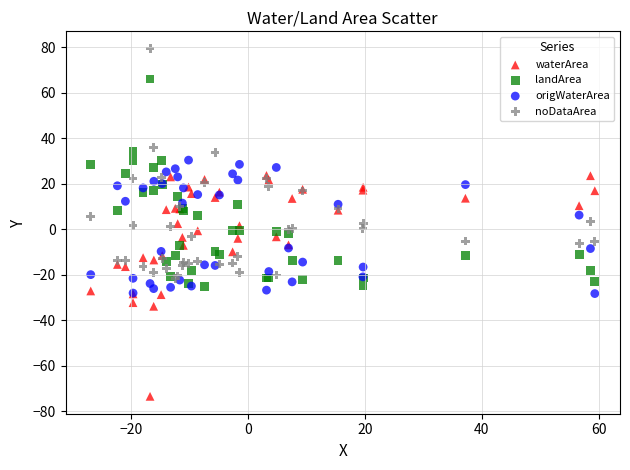

What are all the series names shown in the legend?

waterArea, landArea, origWaterArea, noDataArea